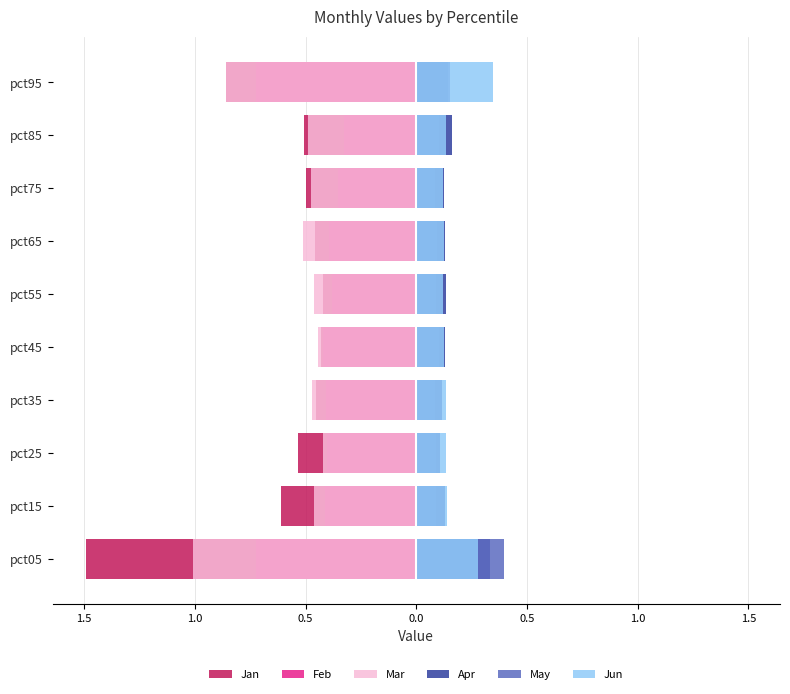

The Jan series shows -0.2 at pct65. True or false?

False